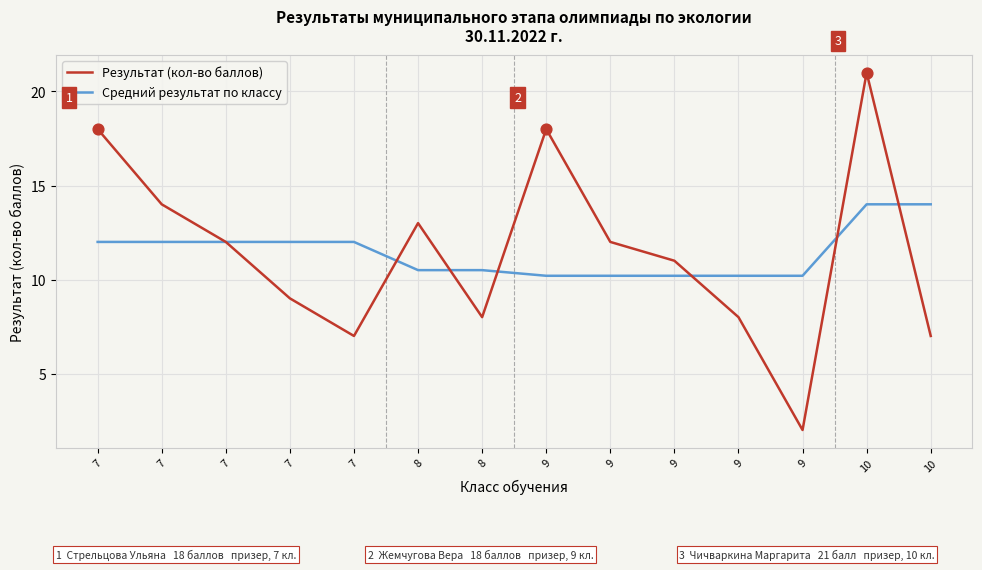

At which category is the sum across all series the highest?

10